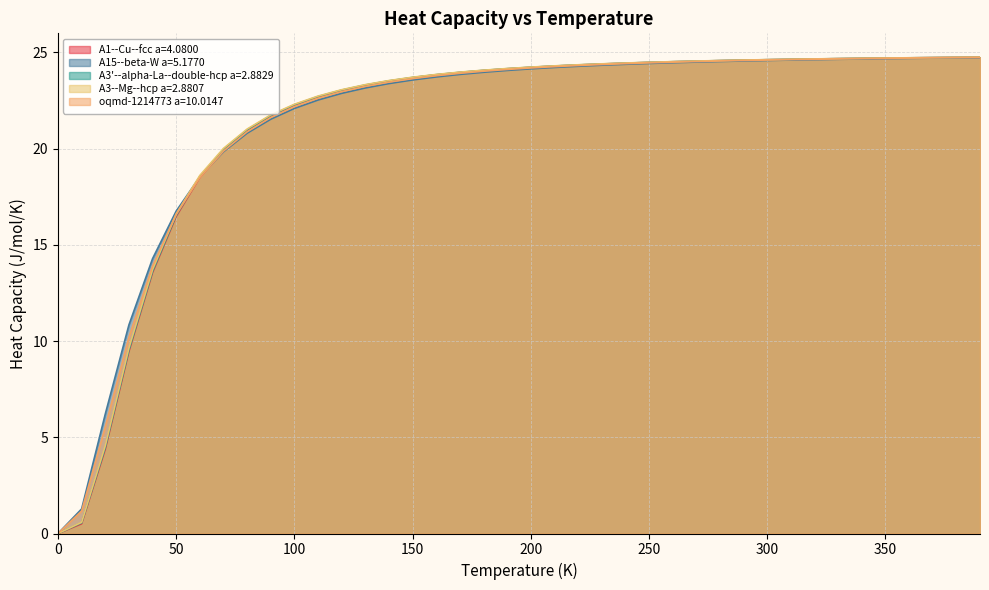

What are all the series names shown in the legend?

A1--Cu--fcc a=4.0800, A15--beta-W a=5.1770, A3'--alpha-La--double-hcp a=2.8829, A3--Mg--hcp a=2.8807, oqmd-1214773 a=10.0147